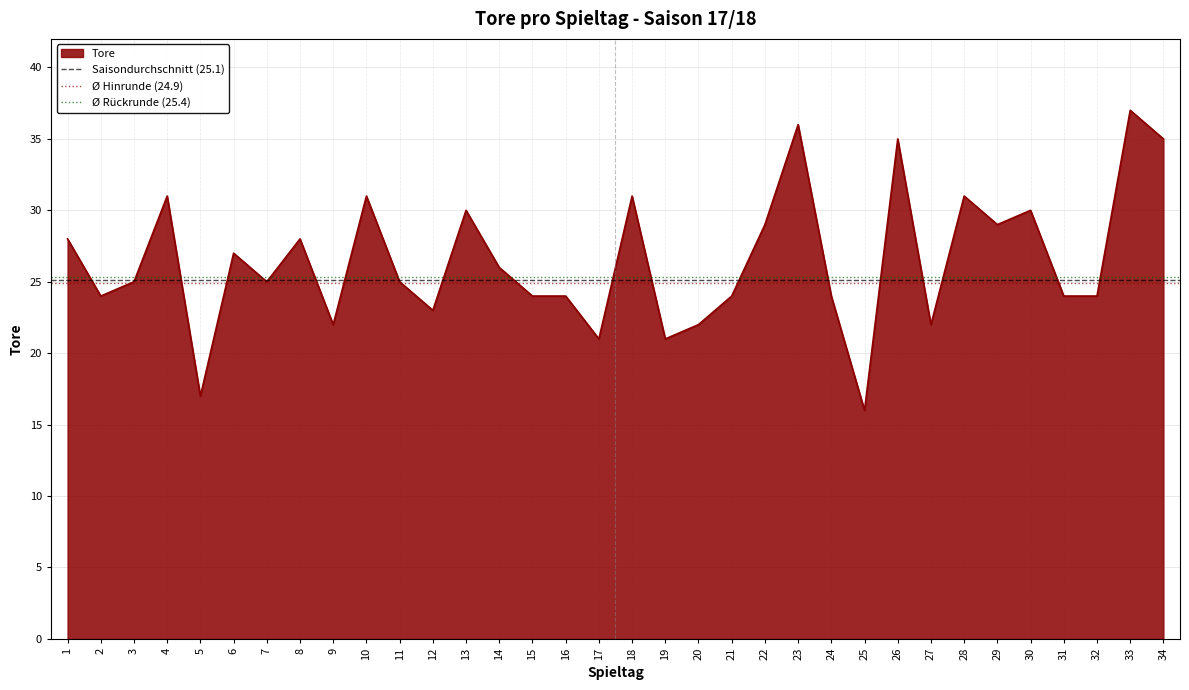

List the series in order of their peak value, lowest first.

Ø Hinrunde (24.9), Saisondurchschnitt (25.1), Ø Rückrunde (25.4)